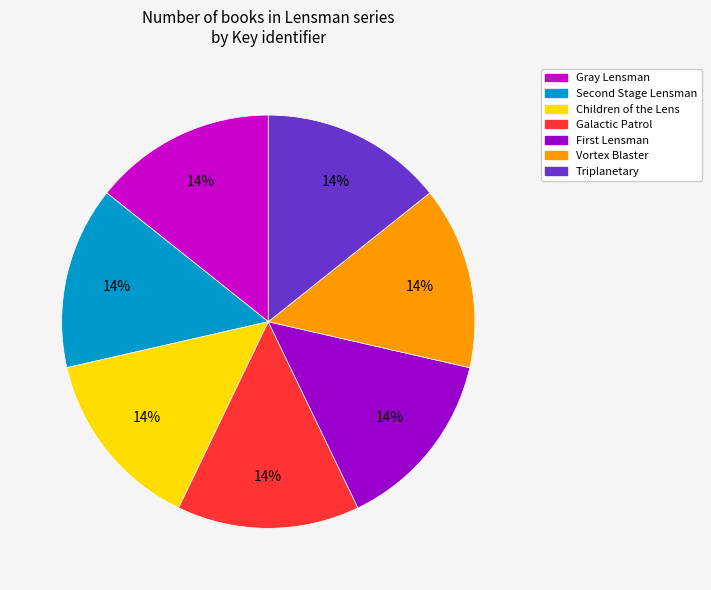

What percentage is the Galactic Patrol slice, to the nearest percent?

14%